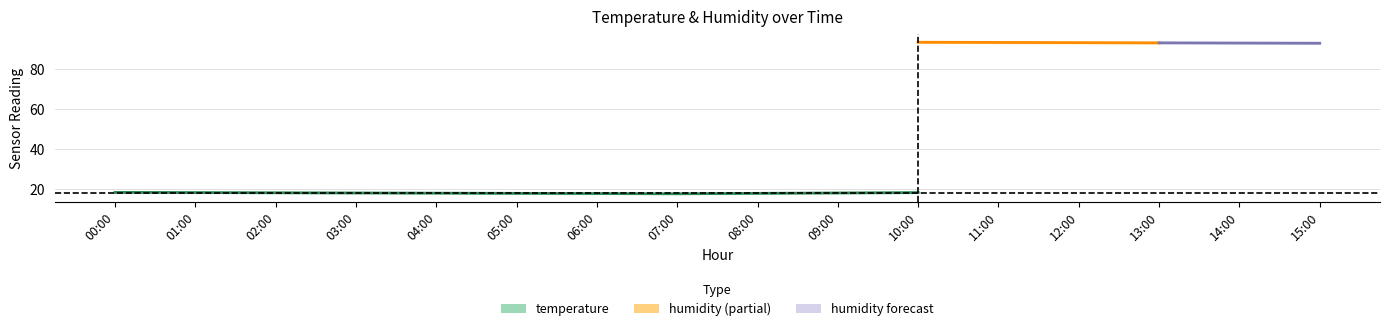

True or false: humidity_lower and humidity cross at least once.

False